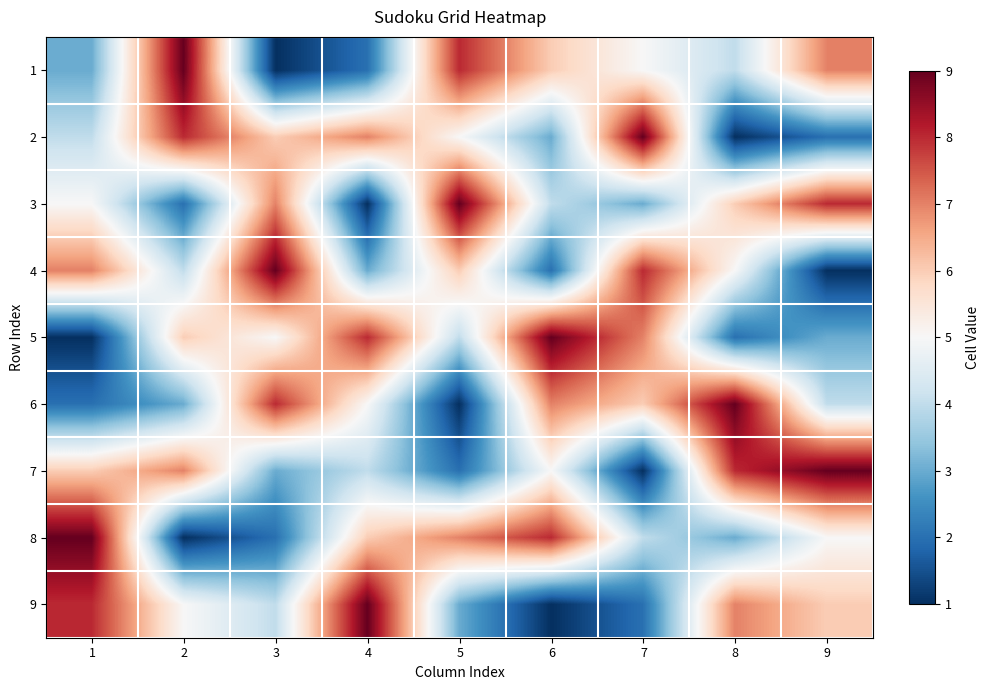

What is the difference between the highest and lowest values at 5?

8